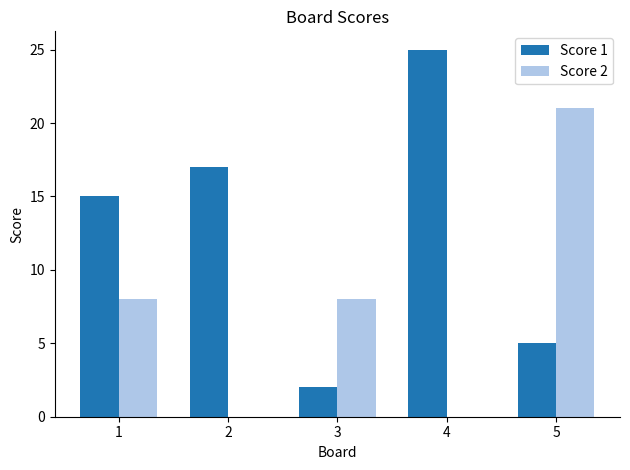

What is the average value of the Score 1 series?

13